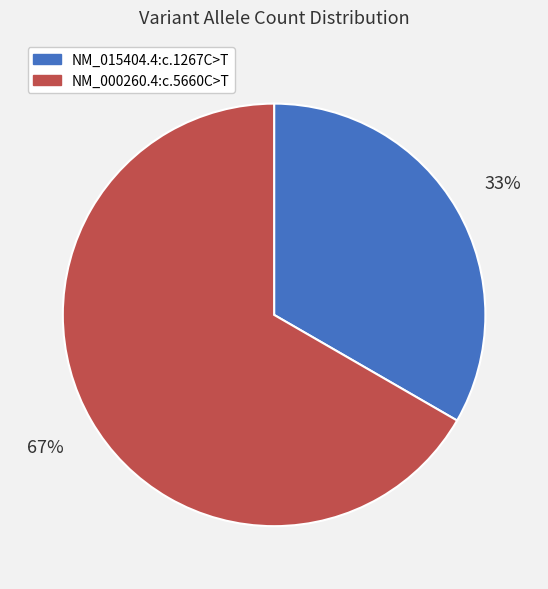

Combined, do NM_015404.4:c.1267C>T and NM_000260.4:c.5660C>T account for over 50%?

Yes